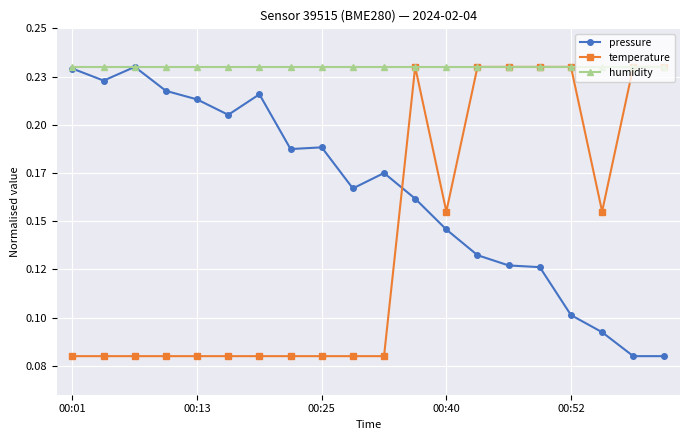

True or false: temperature and humidity cross at least once.

False